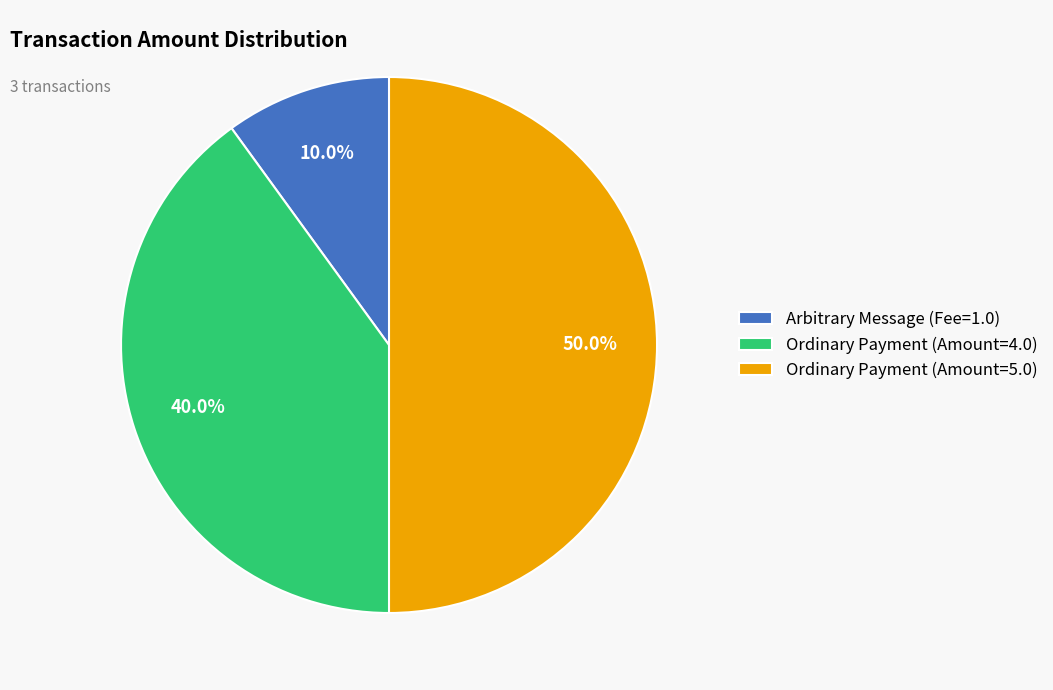

To the nearest percent, what is the difference between the Arbitrary Message (Fee=1.0) and Ordinary Payment (Amount=5.0) slice percentages?

40%